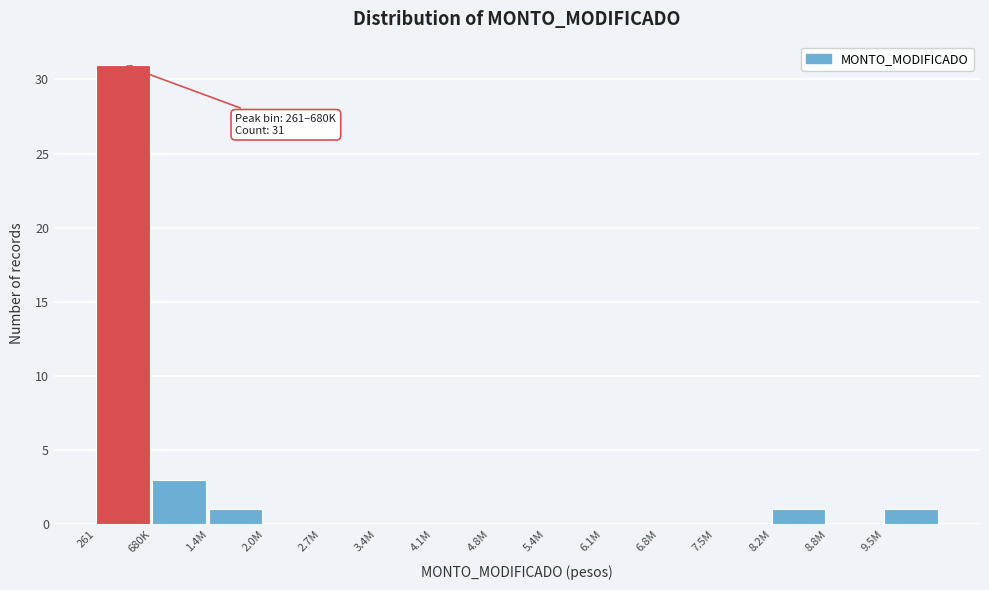

Reading left to right, list all the values displayed in this chart.

261=31	680K=3	1.4M=1	2.0M=0	2.7M=0	3.4M=0	4.1M=0	4.8M=0	5.4M=0	6.1M=0	6.8M=0	7.5M=0	8.2M=1	8.8M=0	9.5M=1